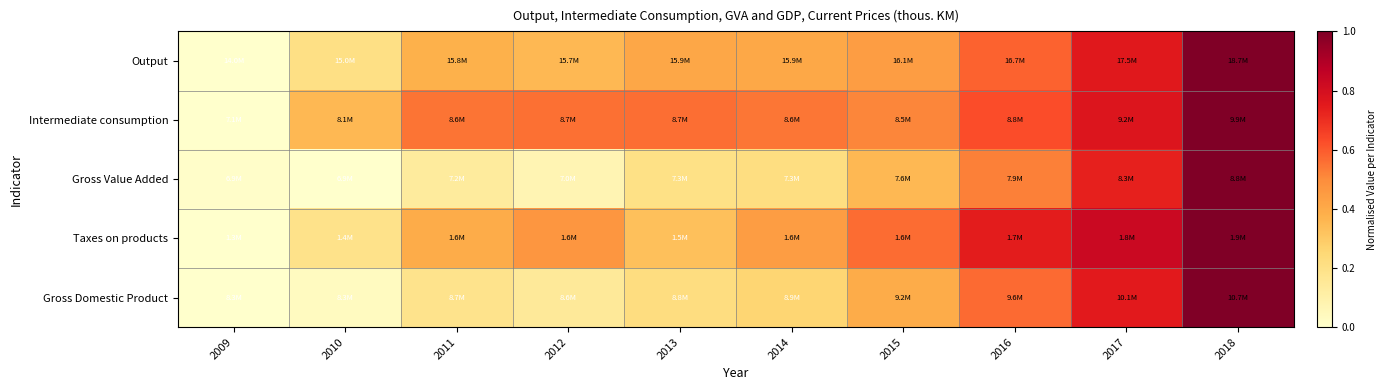

Which has a higher value, 2015 or 2018?

2018